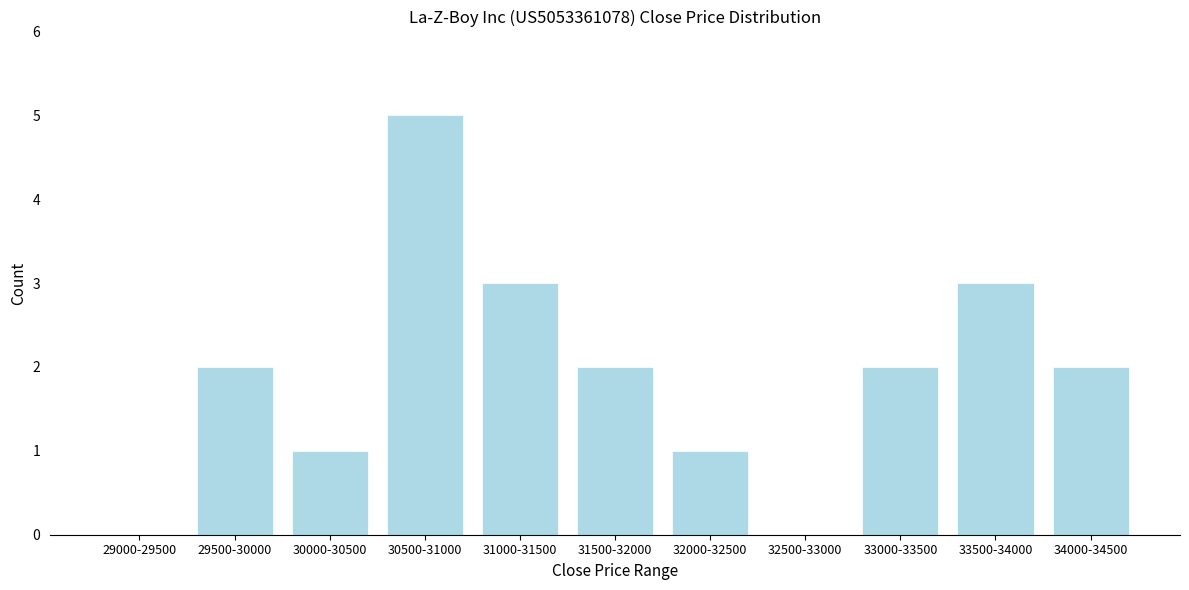

Reading right to left, extract all data points from this chart.

34000-34500=2	33500-34000=3	33000-33500=2	32500-33000=0	32000-32500=1	31500-32000=2	31000-31500=3	30500-31000=5	30000-30500=1	29500-30000=2	29000-29500=0